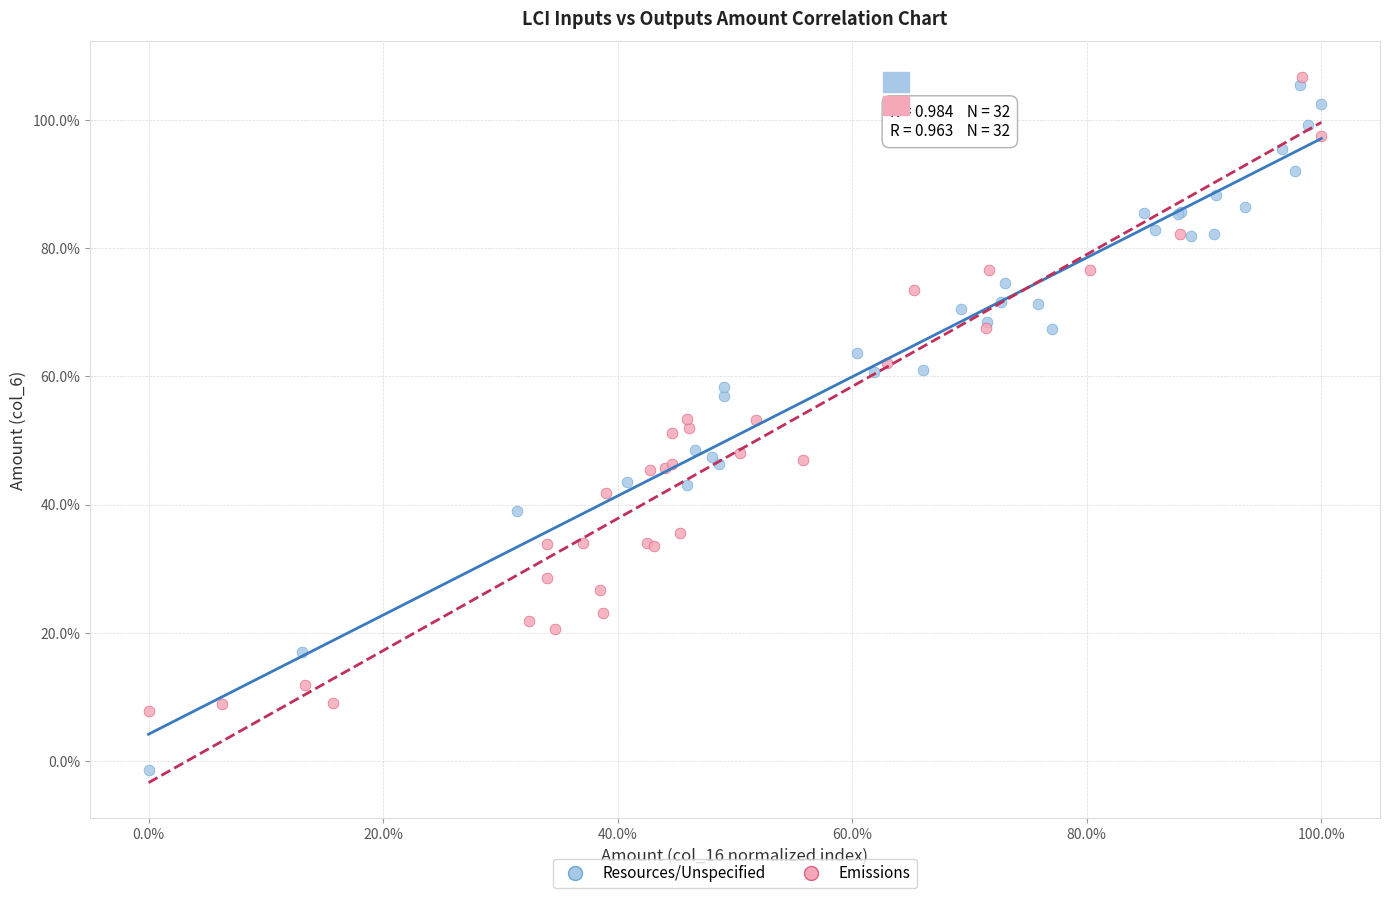

What are all the series names shown in the legend?

Resources/Unspecified, Emissions